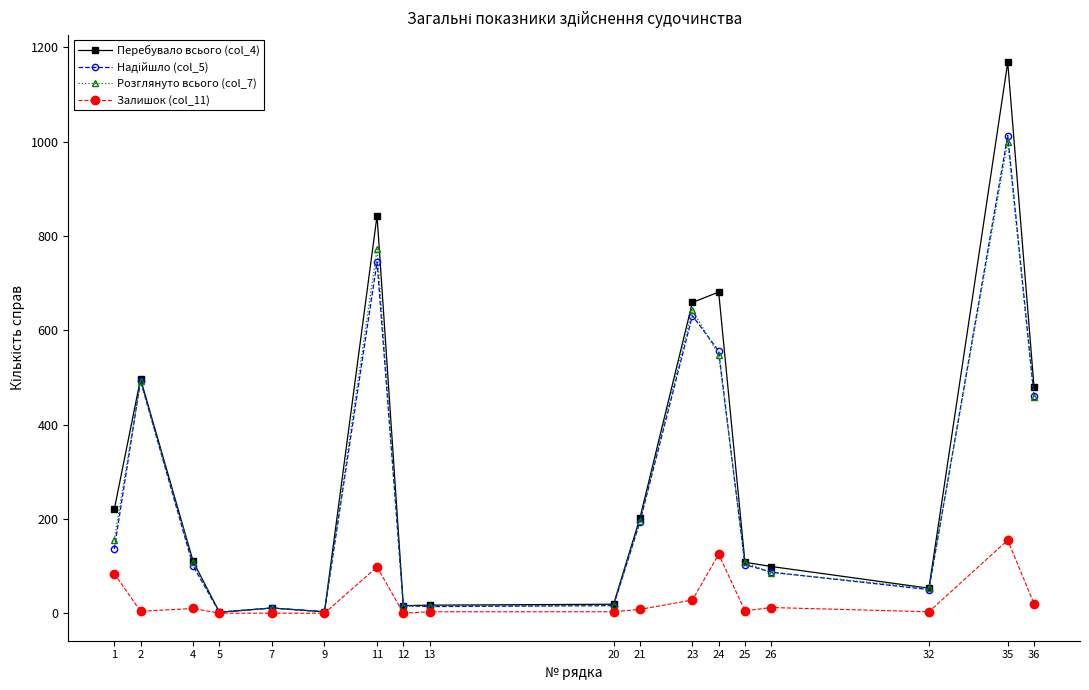

Which series has the widest spread of values?

Перебувало всього (col_4)